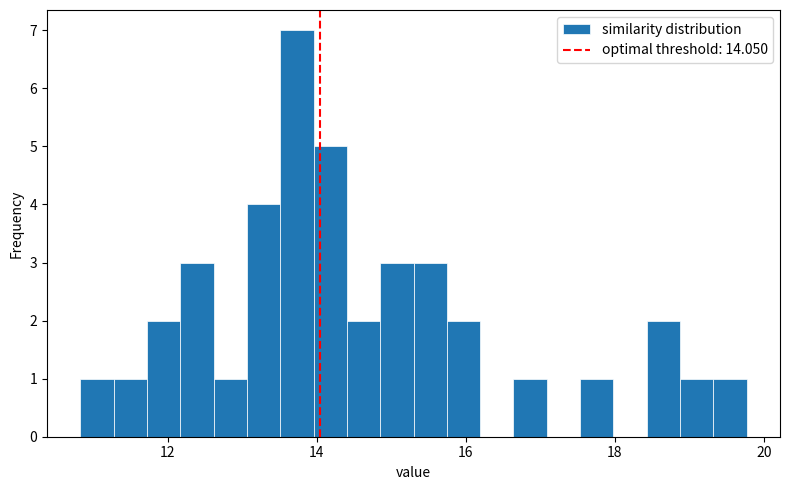

Read against the x-axis, roughly where is the centre of the tallest bar?

13.8